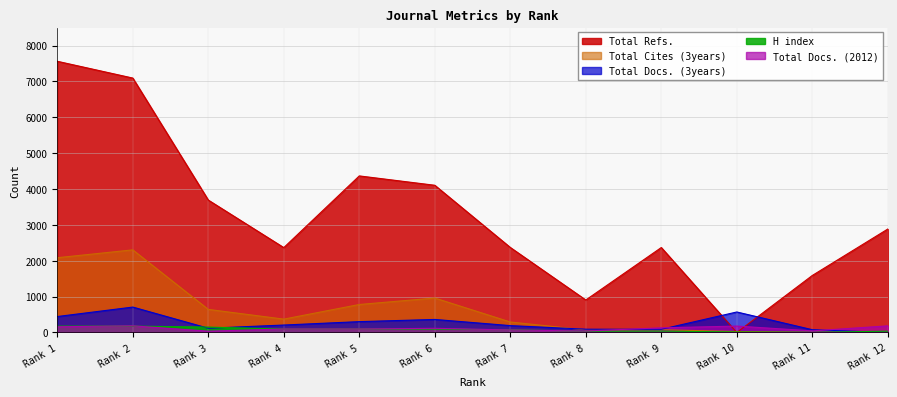

What is the difference between the second highest and second lowest values in the Total Refs. series?

6188